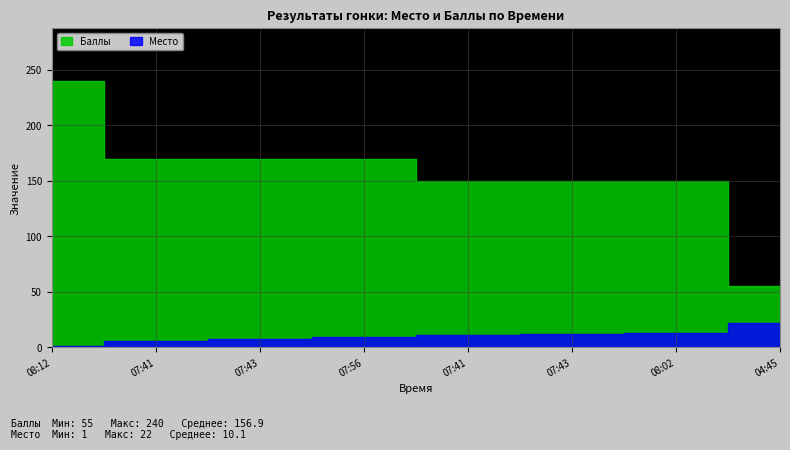

True or false: Место has more than 2 points higher than both neighbors.

False